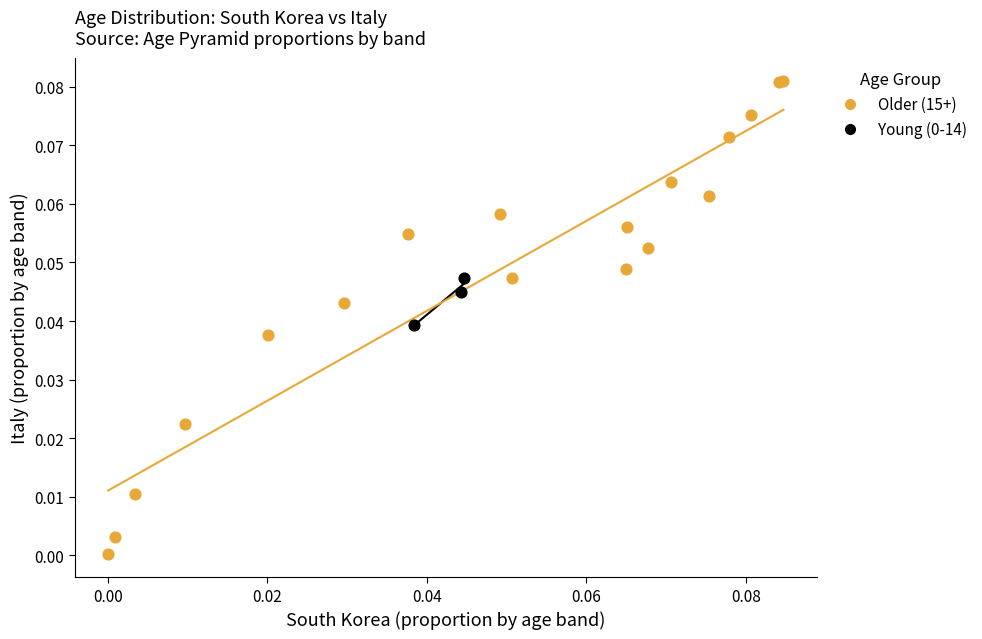

Which series reaches the minimum Y coordinate?

Older (15+)